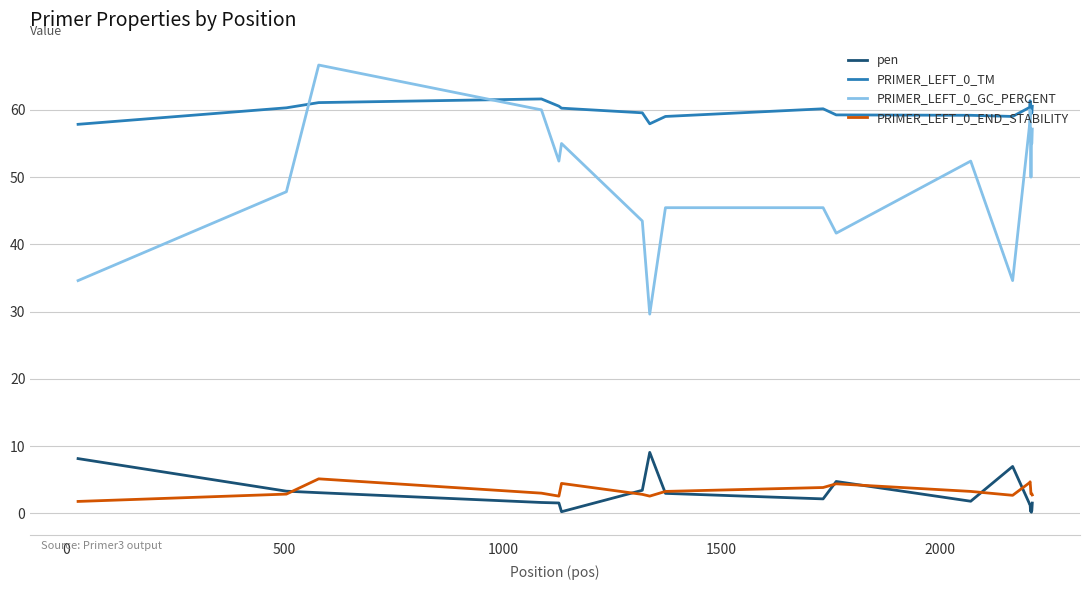

What is the maximum value shown in the chart?

66.7